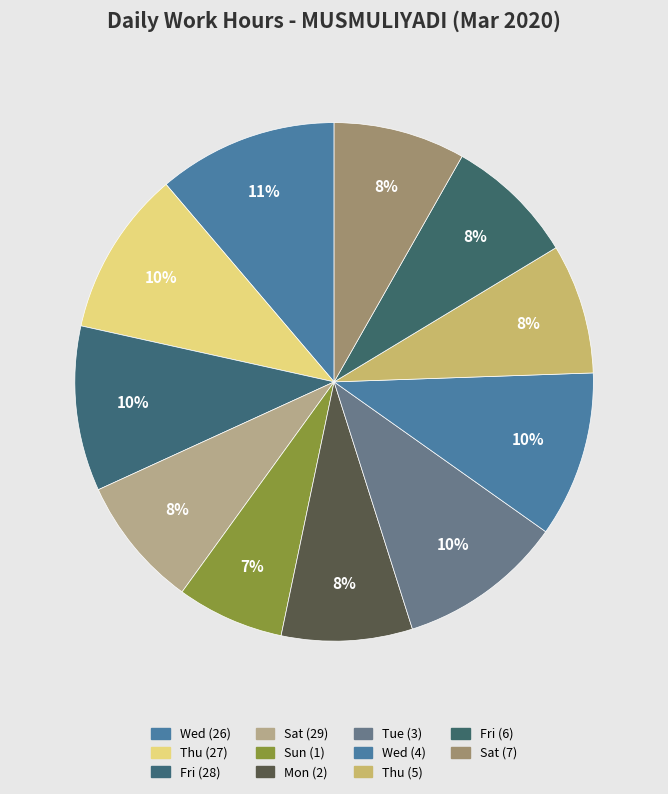

Which slice is the smallest?

Sun (1)